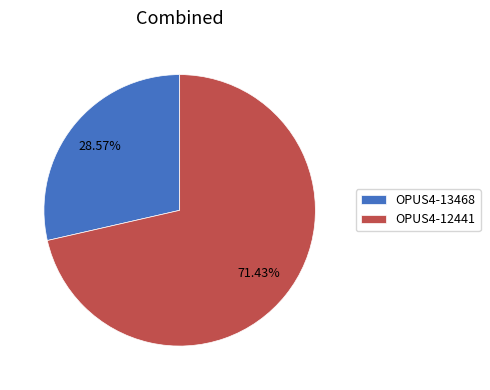

What percentage do OPUS4-13468 and OPUS4-12441 together represent?

100.0%